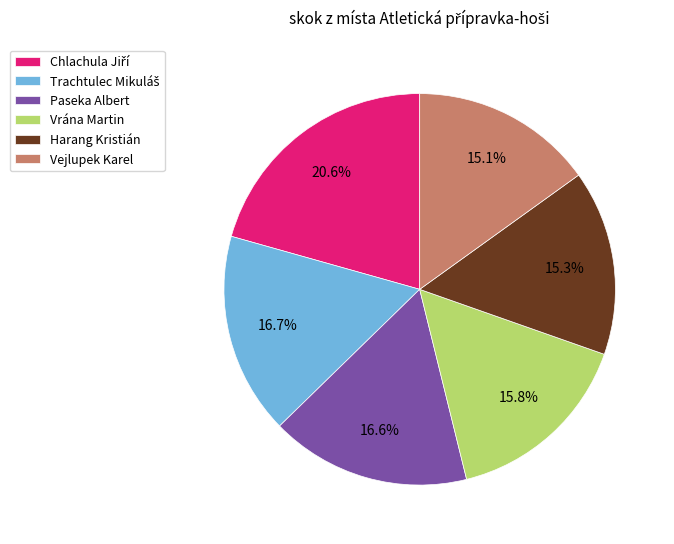

What percentage is the Harang Kristián slice, to the nearest percent?

15%